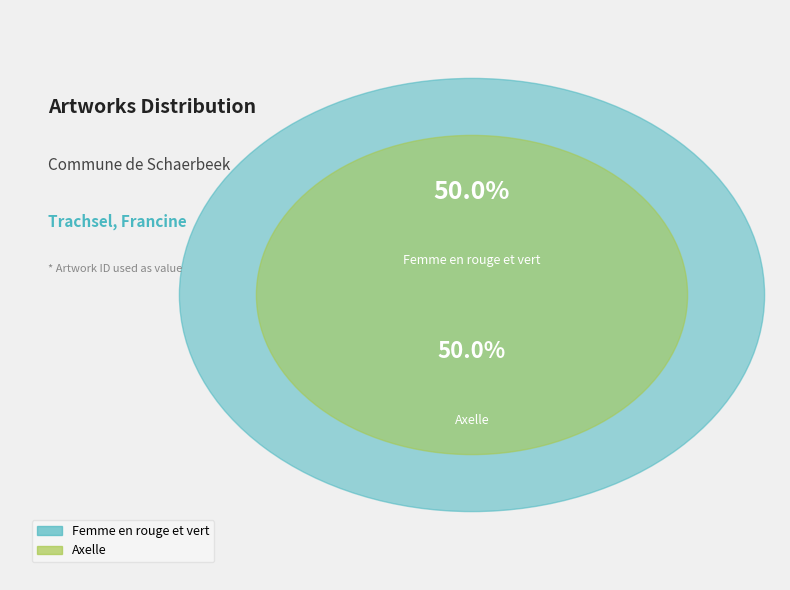

The Axelle slice represents 38% of the pie. True or false?

False